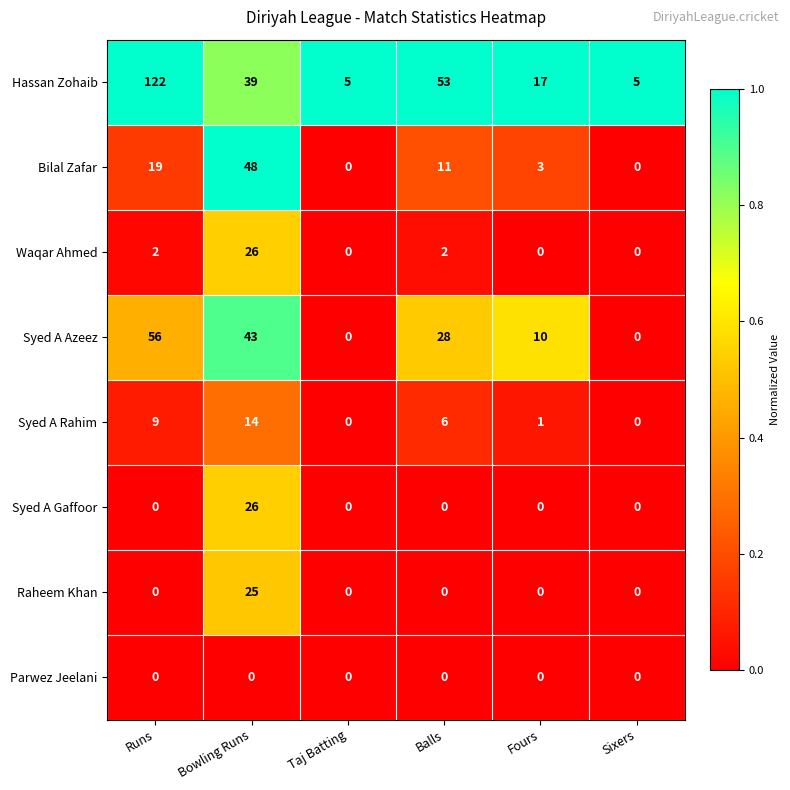

At how many categories does at least one series exceed 0?

6